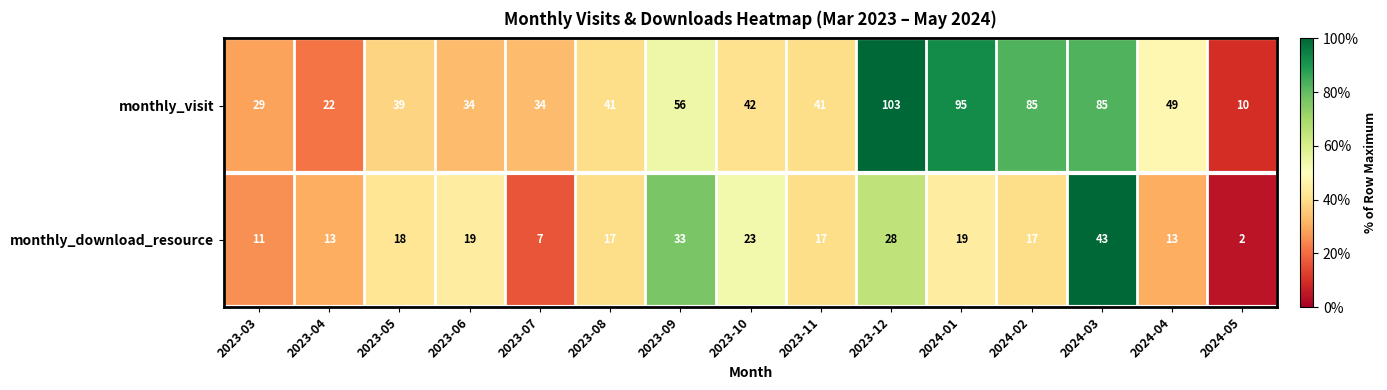

At how many categories does at least one series exceed 88?

2